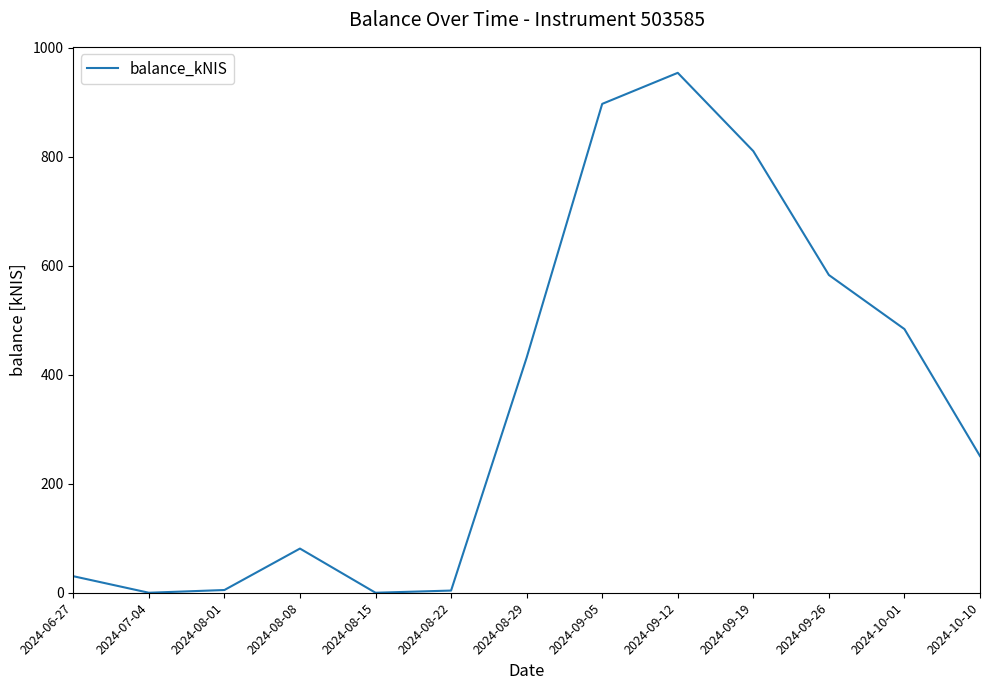

Which label corresponds to the largest value in the chart?

2024-09-12